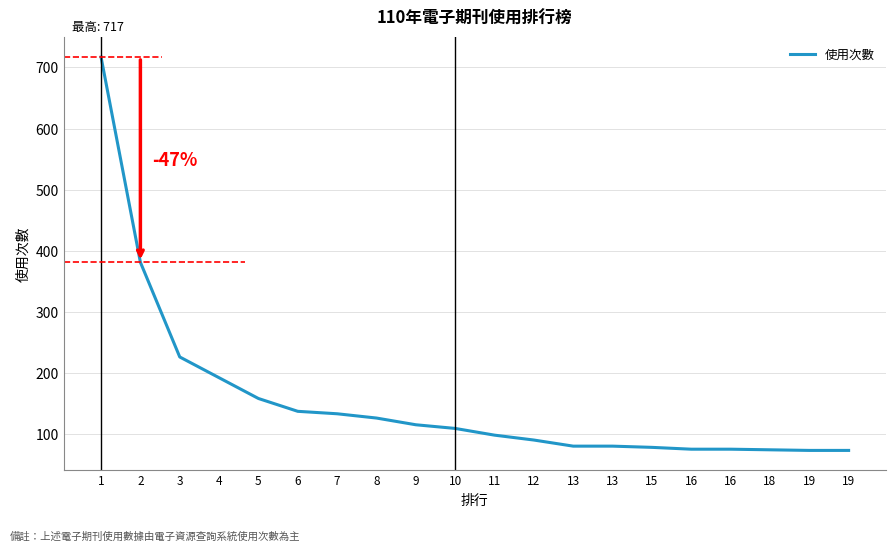

The value at 12 is 90. True or false?

True